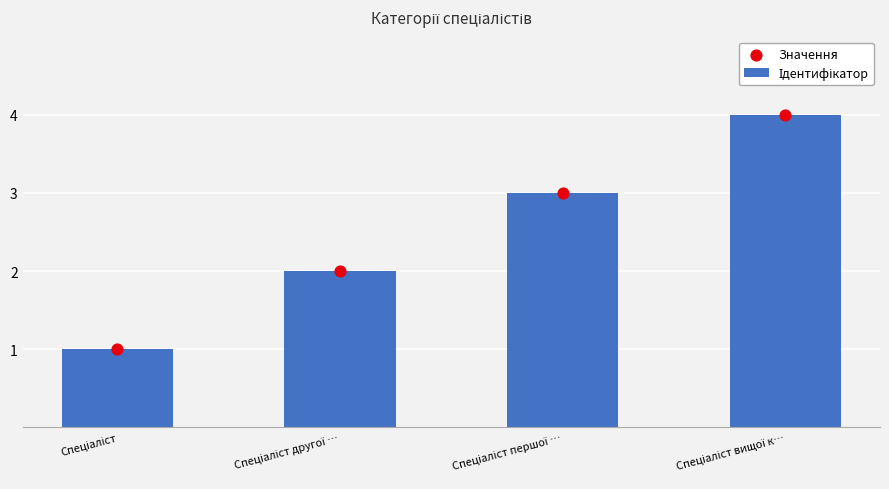

At which category is the sum across all series the highest?

Спеціаліст вищої к…